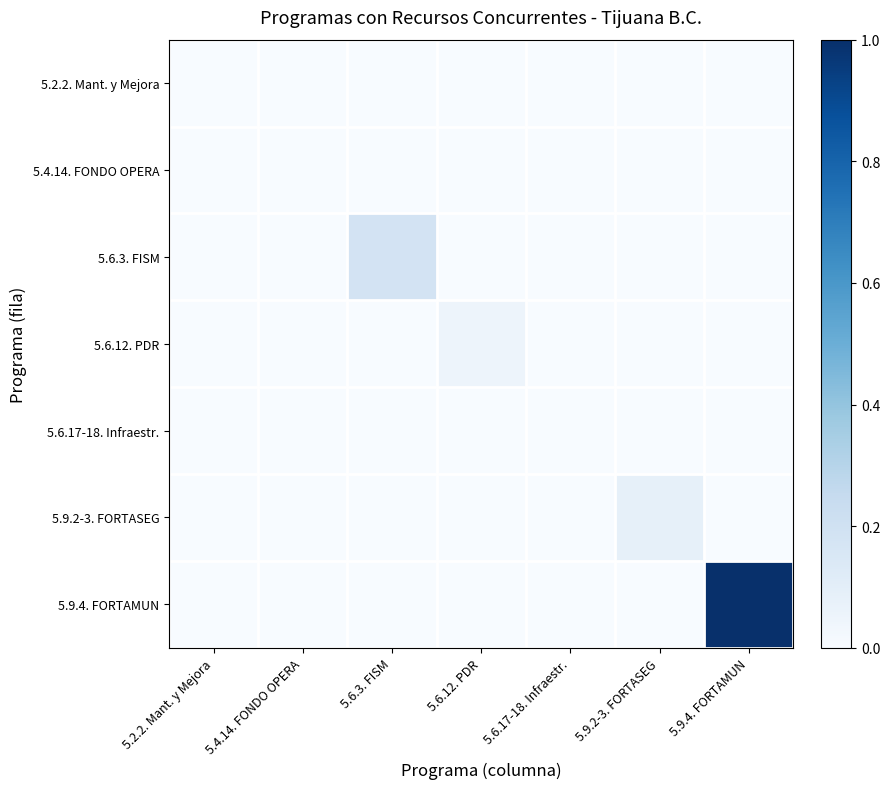

At which category is the sum across all series the highest?

5.9.4. FORTAMUN